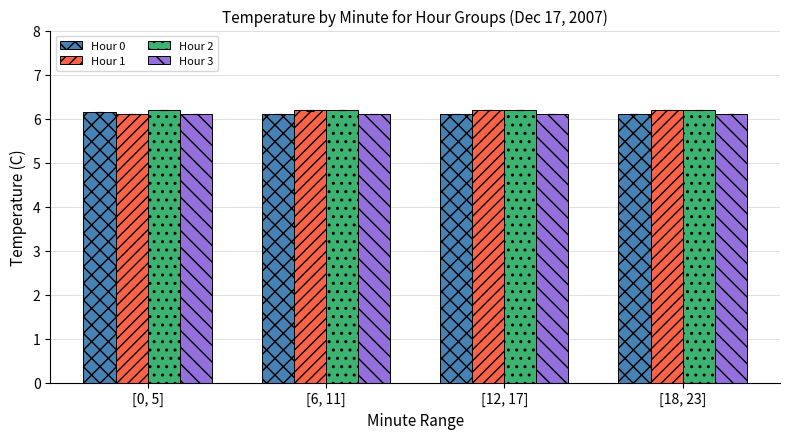

What is the smallest value displayed?

6.1